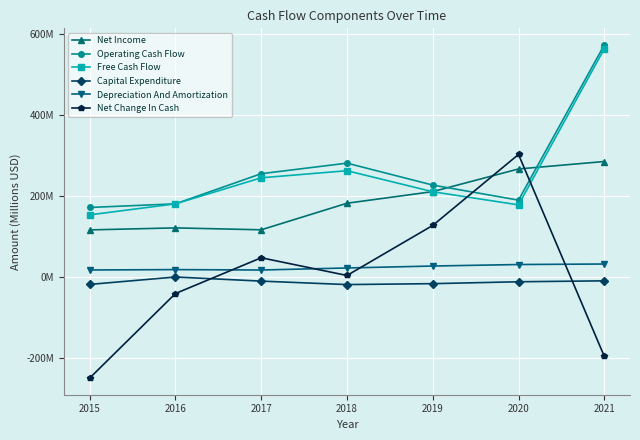

Which series has the widest spread of values?

Net Change In Cash